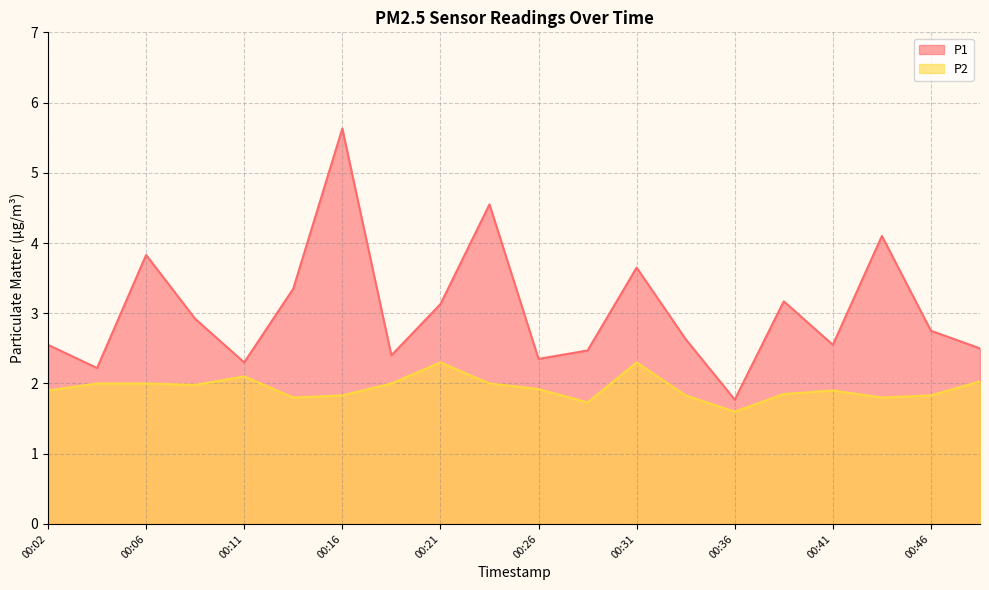

What is the sum of all P2 values?

38.7